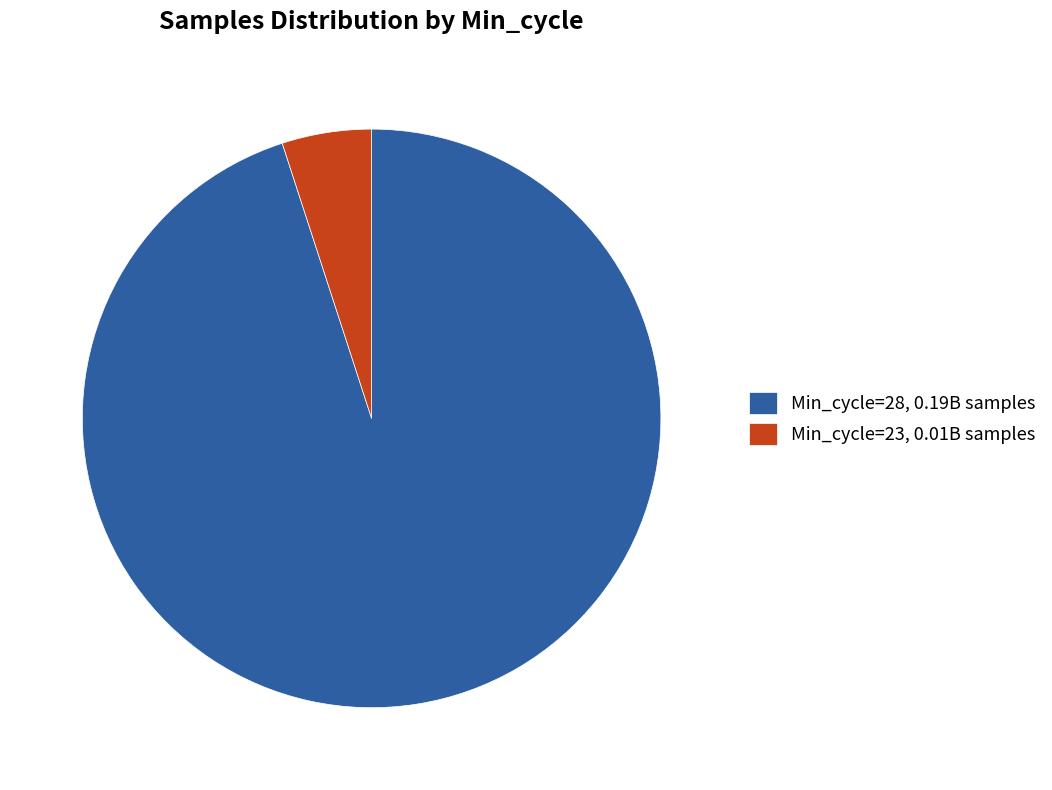

Between Min_cycle=28, 0.19B samples and Min_cycle=23, 0.01B samples, which is larger?

Min_cycle=28, 0.19B samples